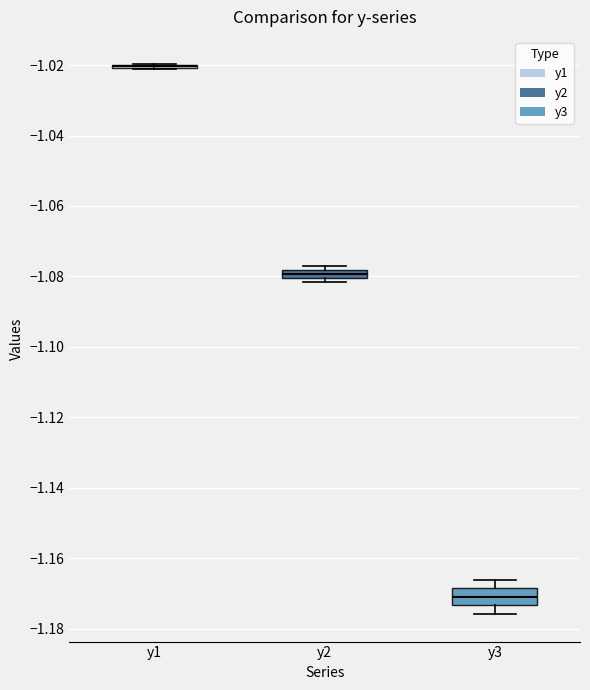

Which box is the tallest, from its lower edge to its upper edge?

y3